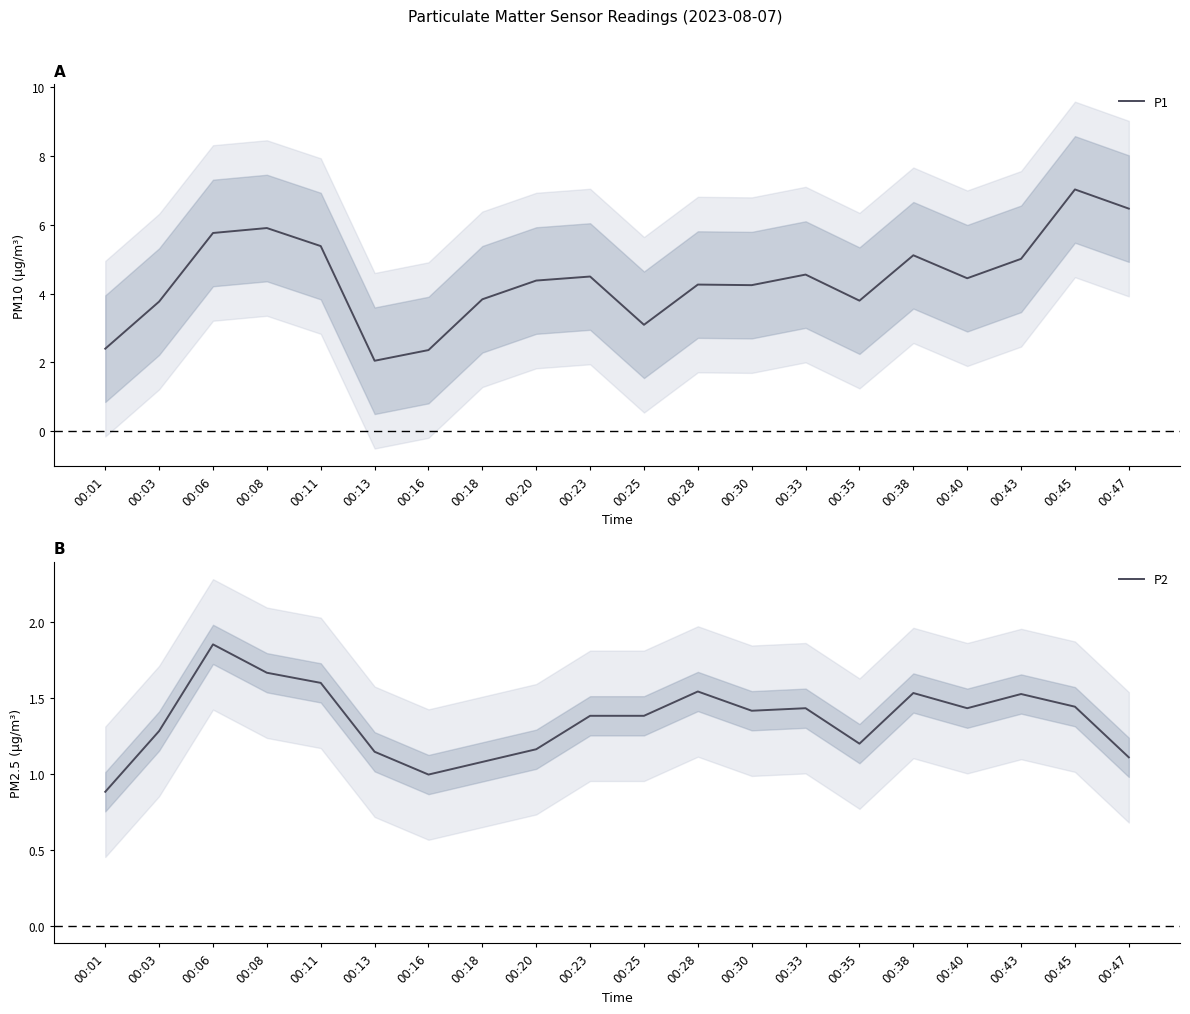

True or false: P2 and P1 intersect in this chart.

False